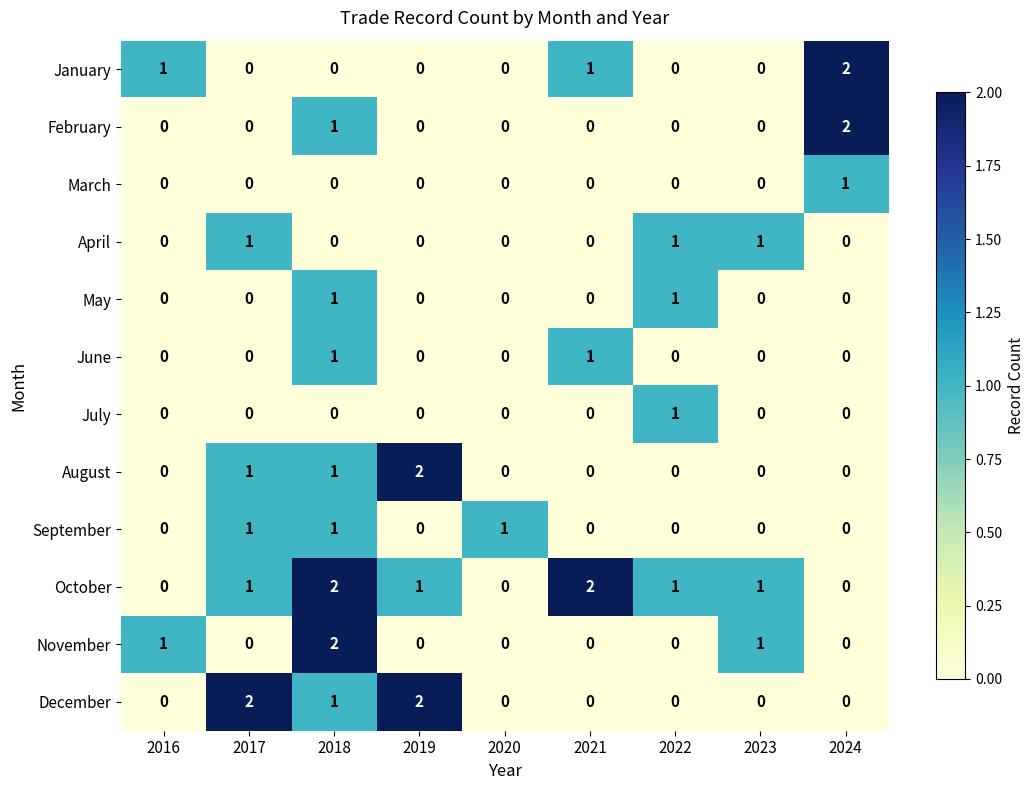

What is the sum of all April values?

3